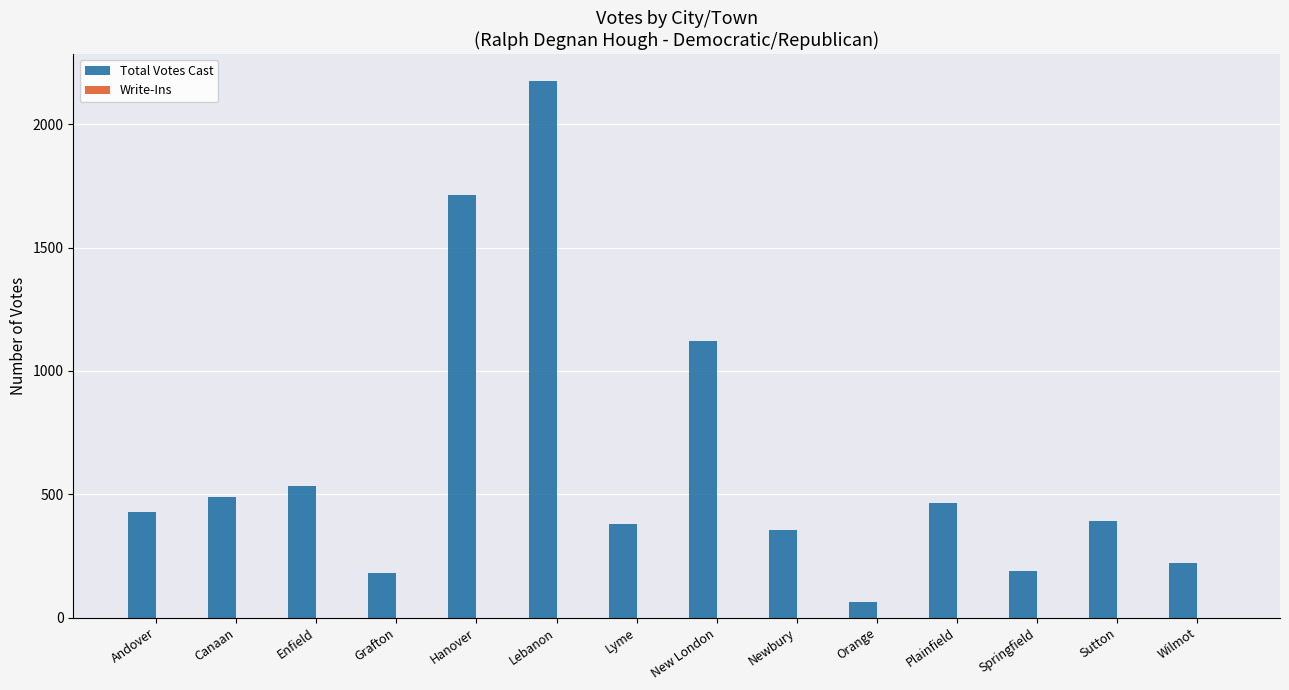

What is the minimum value shown in the chart?

64